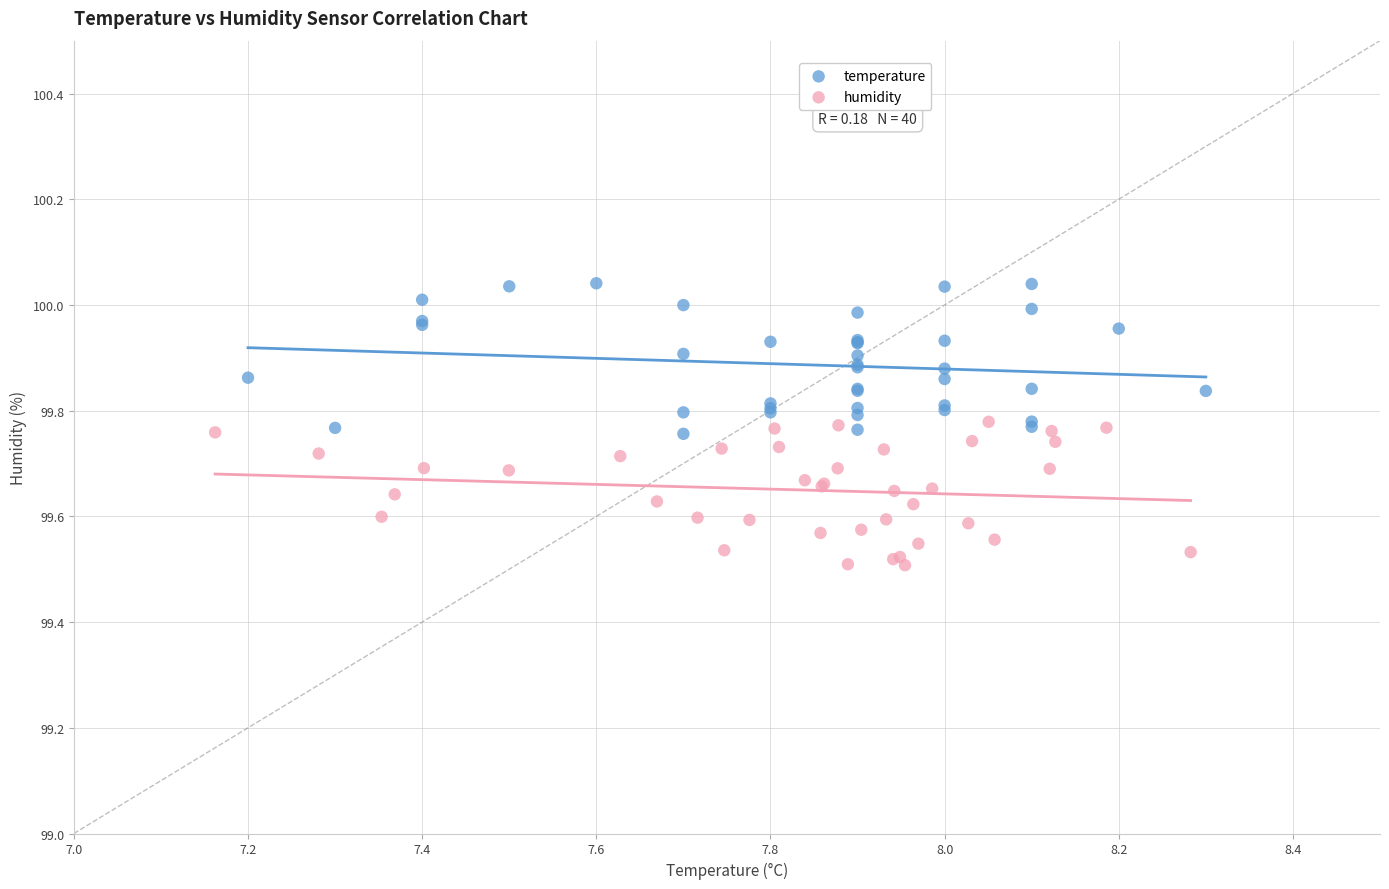

Which series reaches the minimum Y coordinate?

humidity